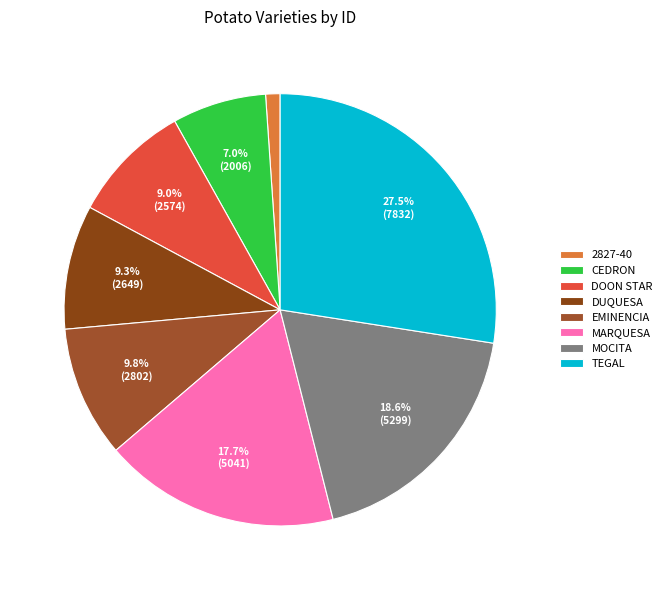

Rank the categories by value from lowest to highest.

2827-40, CEDRON, DOON STAR, DUQUESA, EMINENCIA, MARQUESA, MOCITA, TEGAL